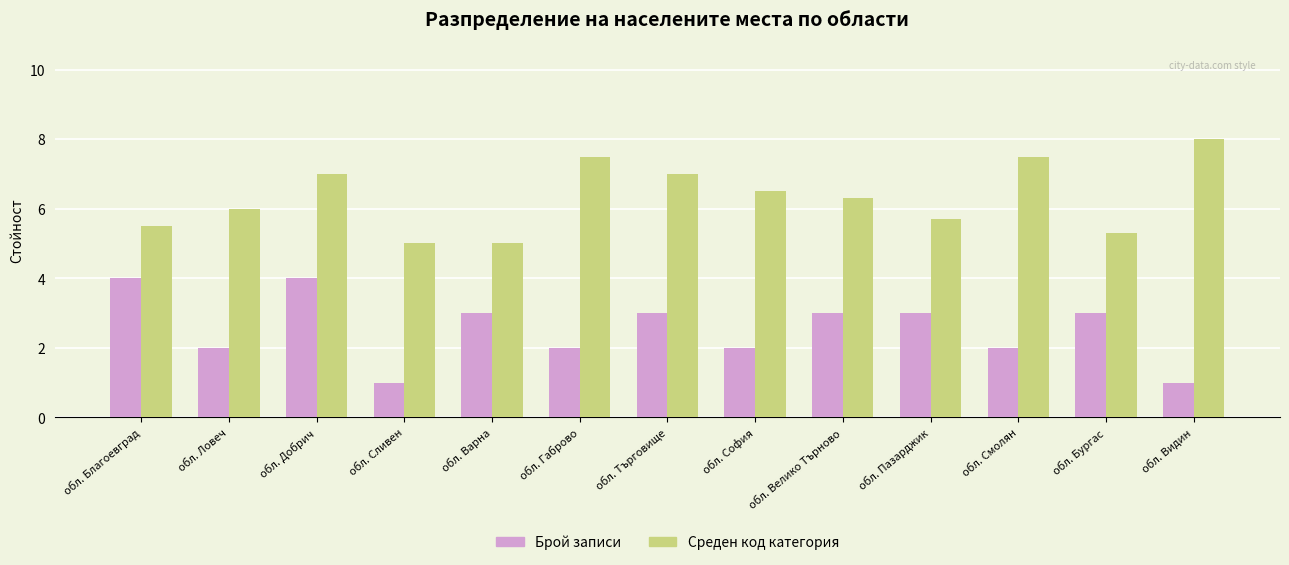

What is the average value of the Брой записи series?

2.5